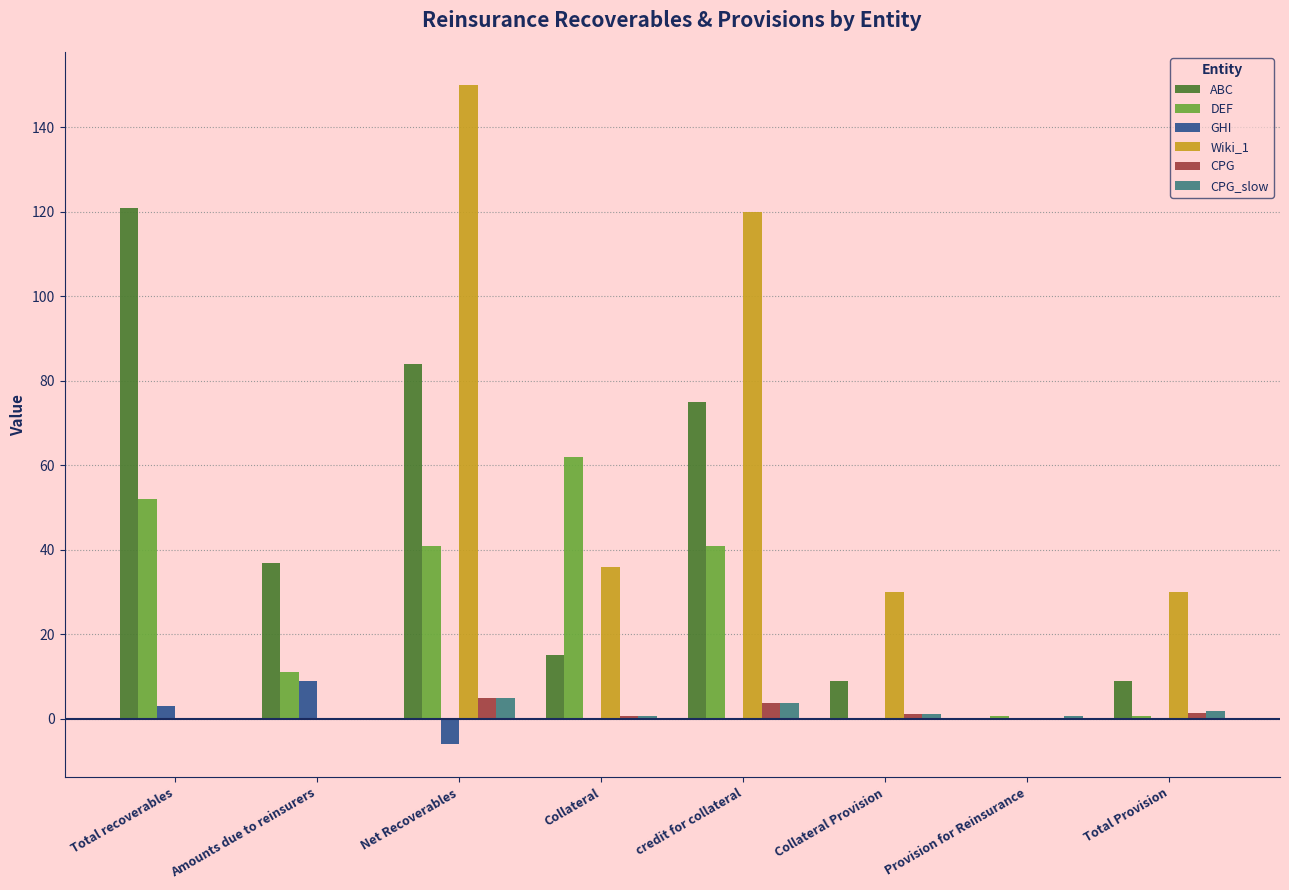

What is the sum of all CPG values?

12.2